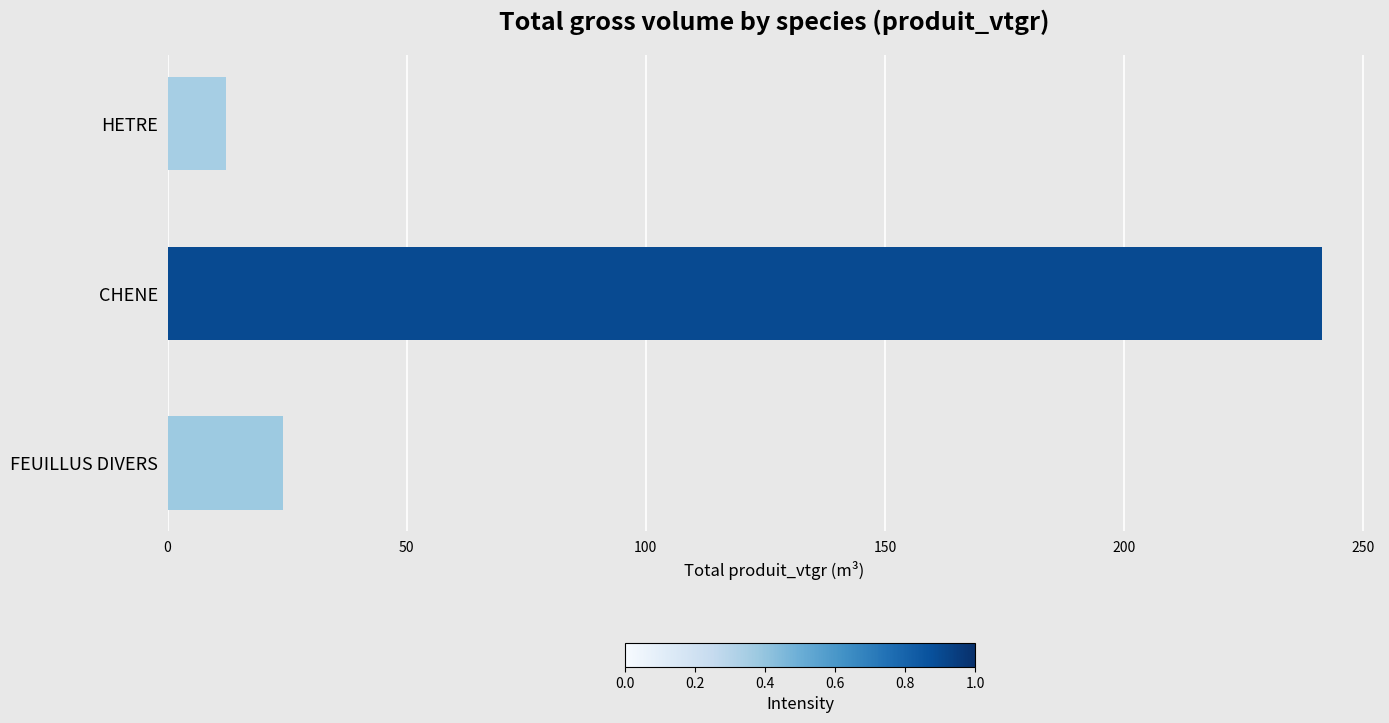

Rank the categories by value from highest to lowest.

CHENE, FEUILLUS DIVERS, HETRE